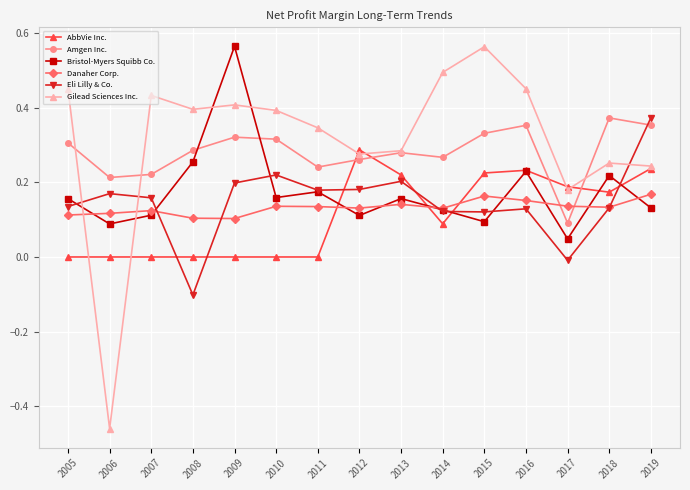

True or false: Eli Lilly & Co. and Danaher Corp. cross at least once.

True